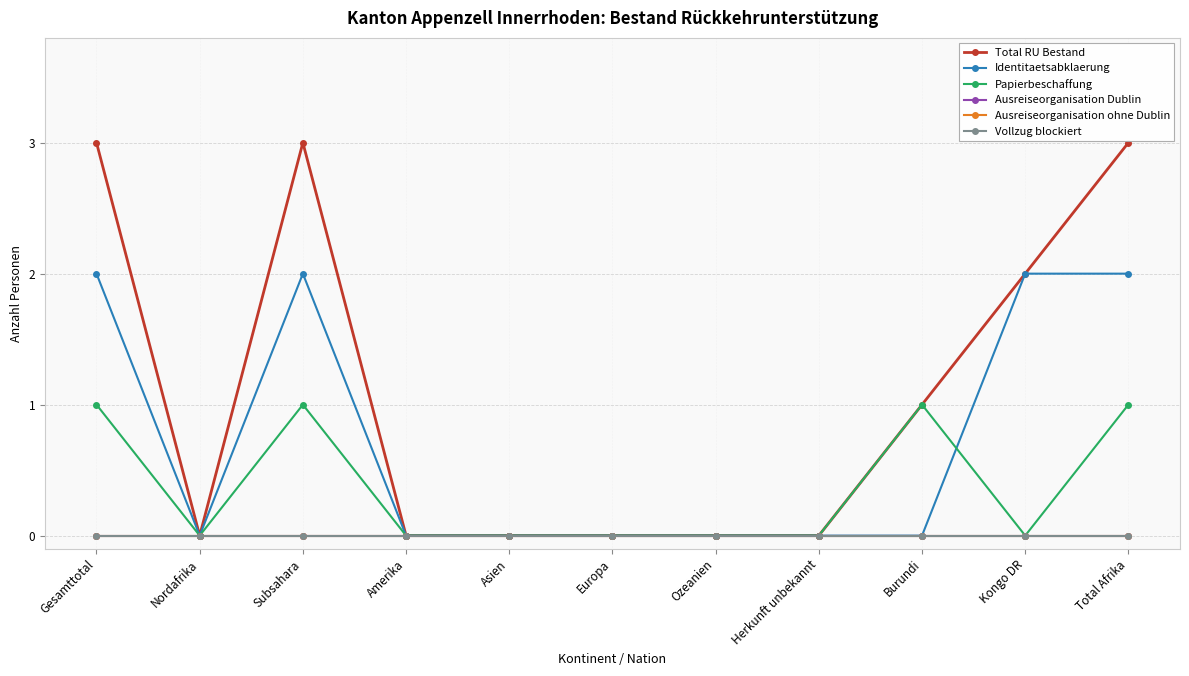

True or false: Vollzug blockiert and Identitaetsabklaerung intersect in this chart.

False